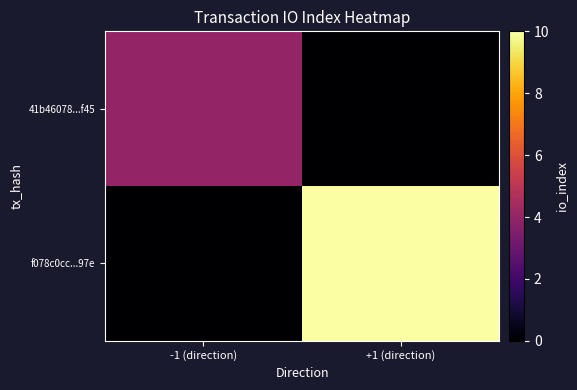

Reading right to left, list all the values displayed in this chart.

41b46078...f45: +1 (direction)=0.0	-1 (direction)=4.0
f078c0cc...97e: +1 (direction)=10.0	-1 (direction)=0.0